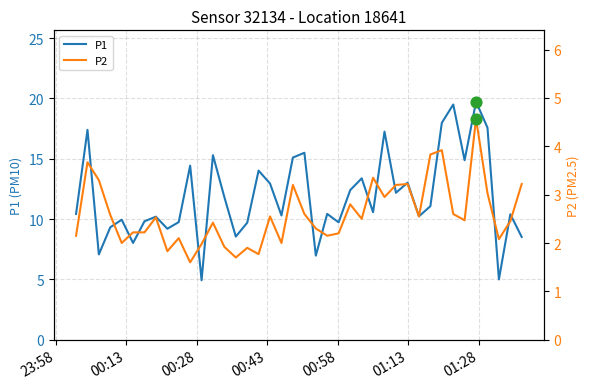

At how many categories does at least one series exceed 13?

14